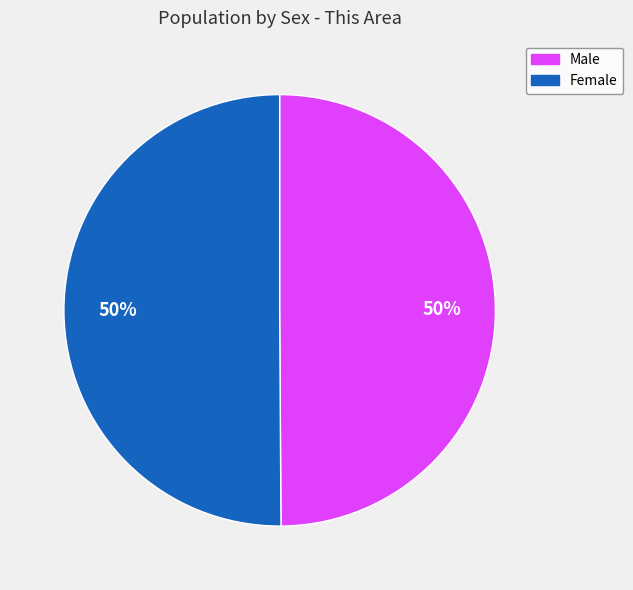

Approximately how many times larger is the value at Female compared to Male?

1.0